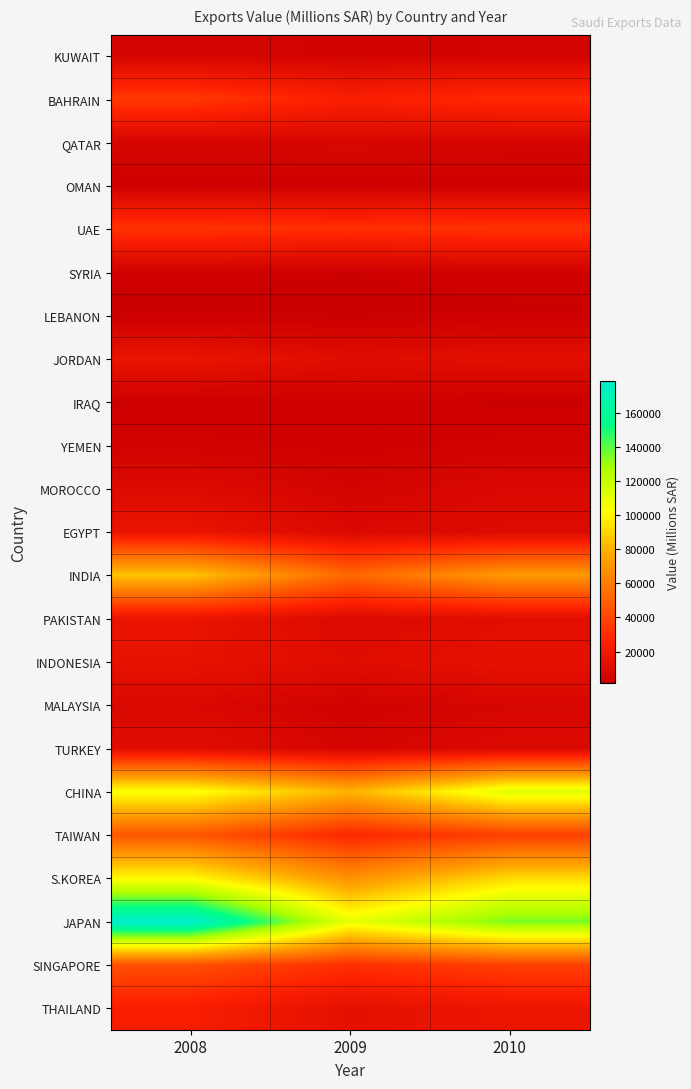

How many categories are shown in the chart?

3